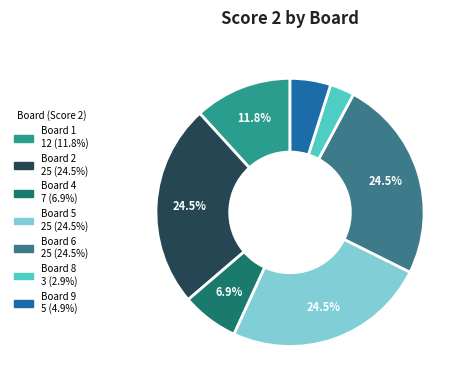

Is there a majority slice in this chart?

No